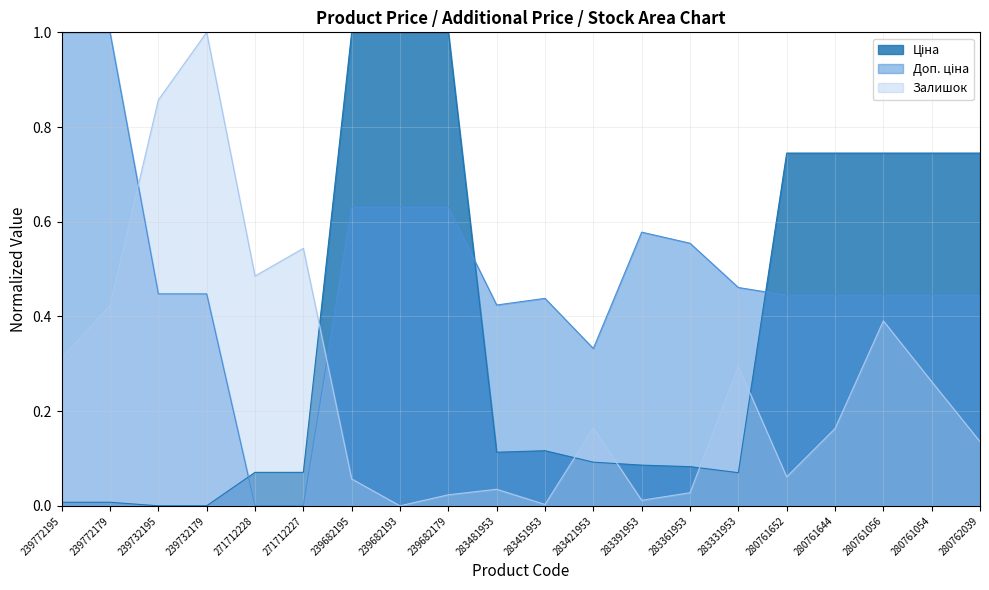

Between which two adjacent categories do Ціна and Доп. ціна first intersect?

239732179 and 271712228